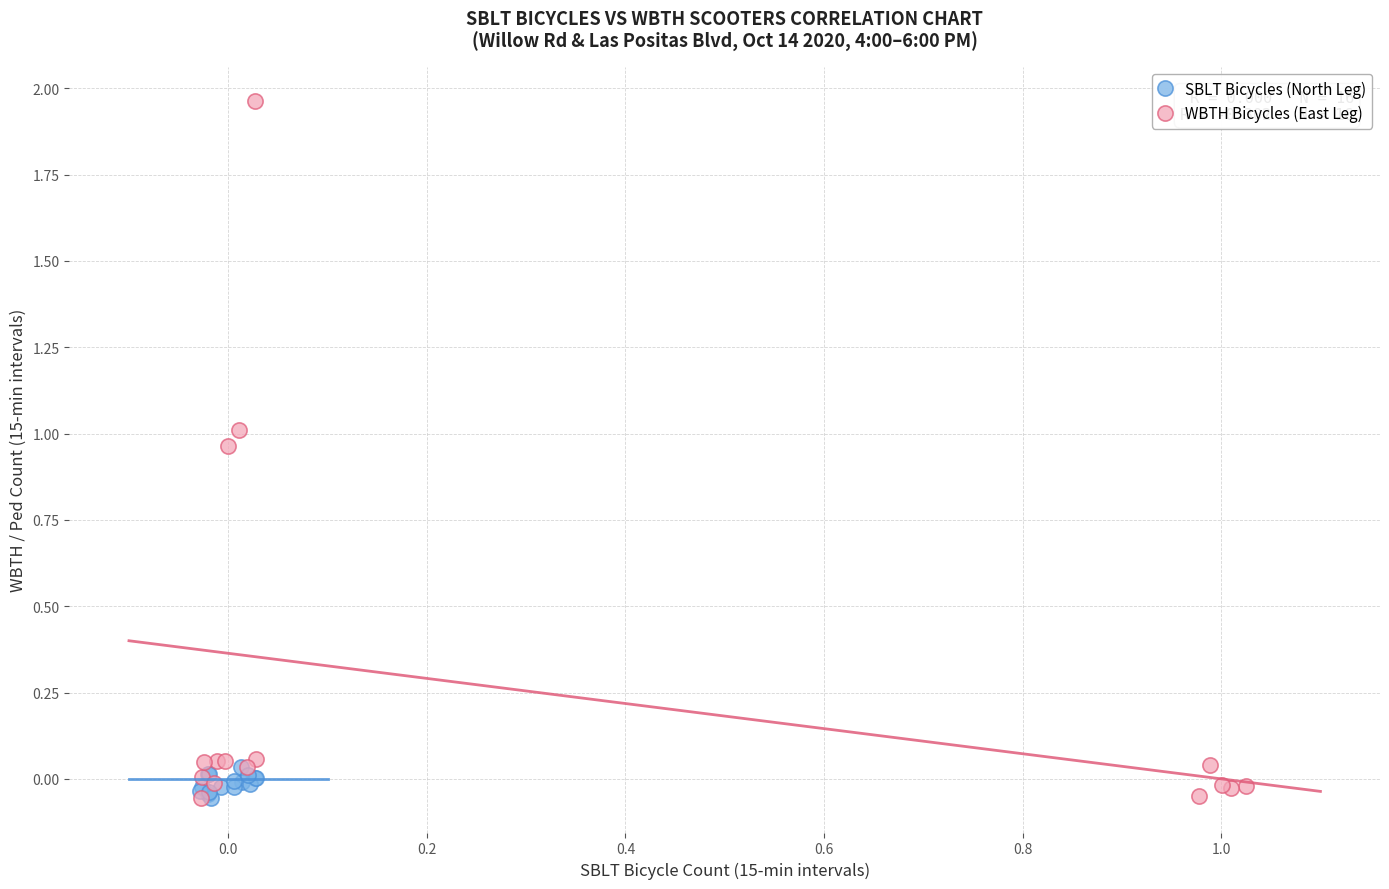

Which series contains the highest Y value?

WBTH Bicycles (East Leg)